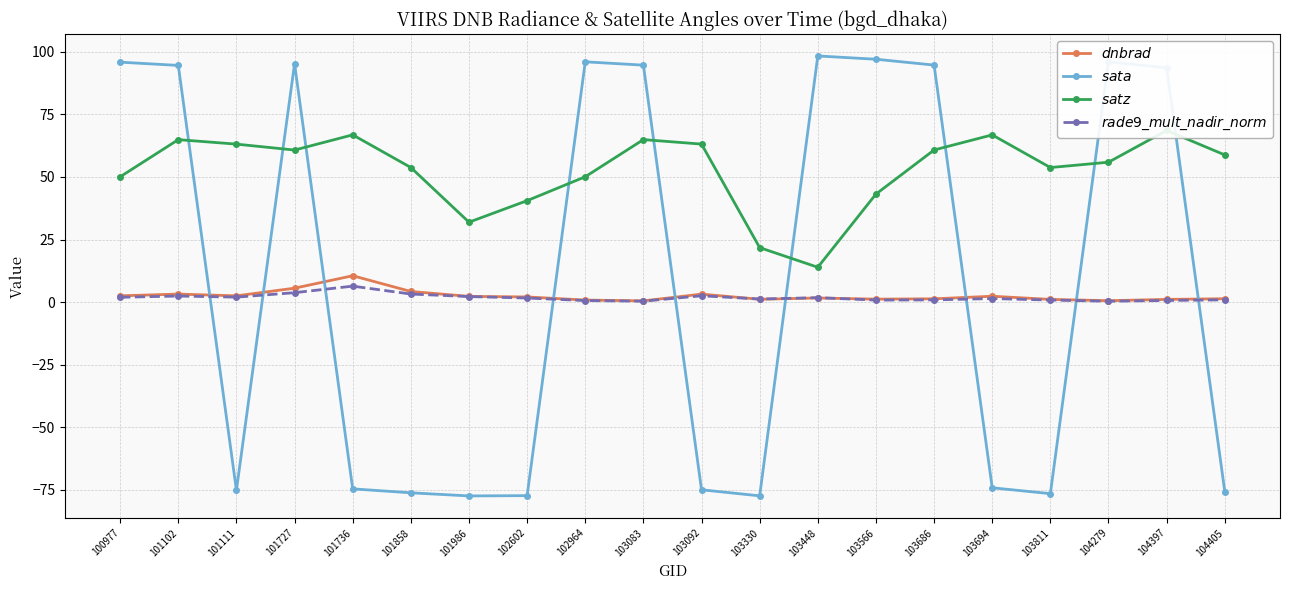

Between 101111 and 104397, which series saw the biggest shift?

$sata$